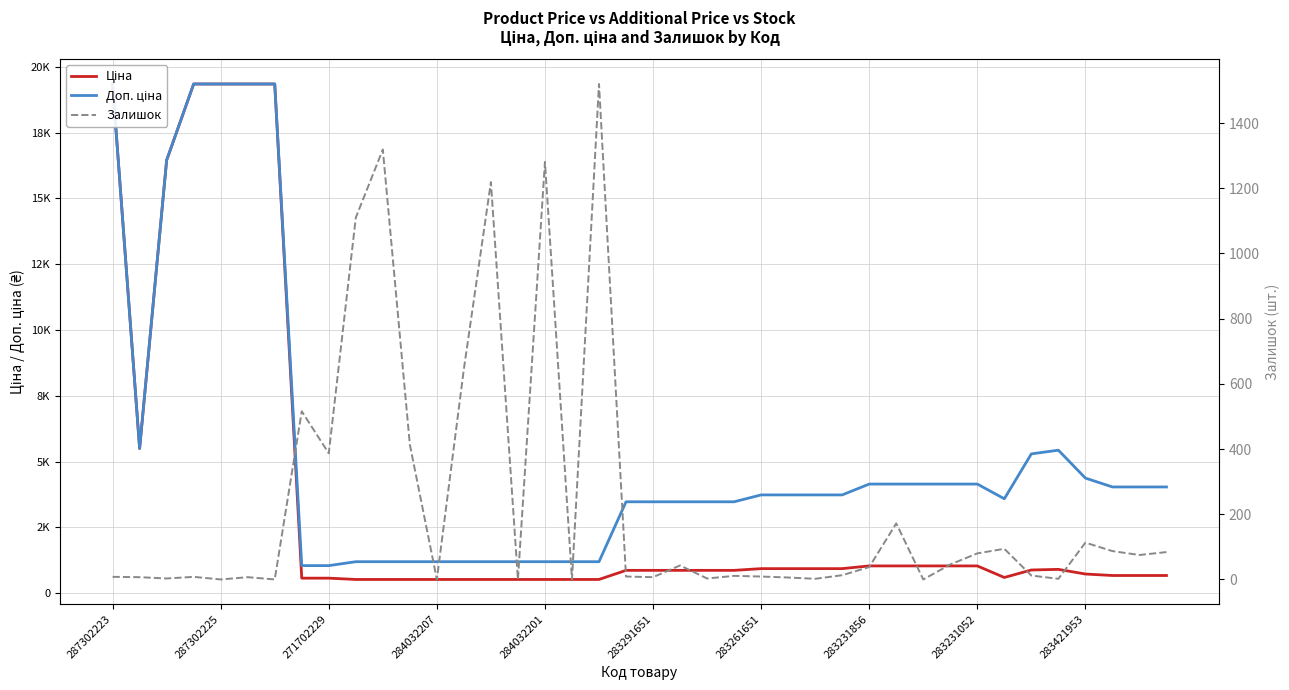

Reading left to right, extract all data points from this chart.

Ціна: 19343.1	5497.3	16448.2	19343.1	19343.1	19343.1	19343.1	571.6	571.6	522.2	522.2	522.2	522.2	522.2	522.2	522.2	522.2	522.2	522.2	868.0	868.0	868.0	868.0	868.0	933.5	933.5	933.5	933.5	1036.5	1036.5	1036.5	1036.5	1036.5	597.8	882.1	905.5	728.8	672.7	672.7	672.7
Доп. ціна: 19343.1	5497.3	16448.2	19343.1	19343.1	19343.1	19343.1	1048.0	1048.0	1197.0	1197.0	1197.0	1197.0	1197.0	1197.0	1197.0	1197.0	1197.0	1197.0	3472.1	3472.1	3472.1	3472.1	3472.1	3734.2	3734.2	3734.2	3734.2	4145.9	4145.9	4145.9	4145.9	4145.9	3586.7	5292.4	5432.8	4372.9	4036.0	4036.0	4036.0
Залишок: 8.0	7.0	3.0	8.0	0.0	7.0	0.0	516.0	387.0	1110.0	1319.0	414.0	0.0	646.0	1219.0	0.0	1281.0	0.0	1520.0	9.0	7.0	43.0	3.0	11.0	9.0	6.0	2.0	13.0	38.0	172.0	0.0	46.0	80.0	94.0	12.0	2.0	113.0	87.0	75.0	84.0